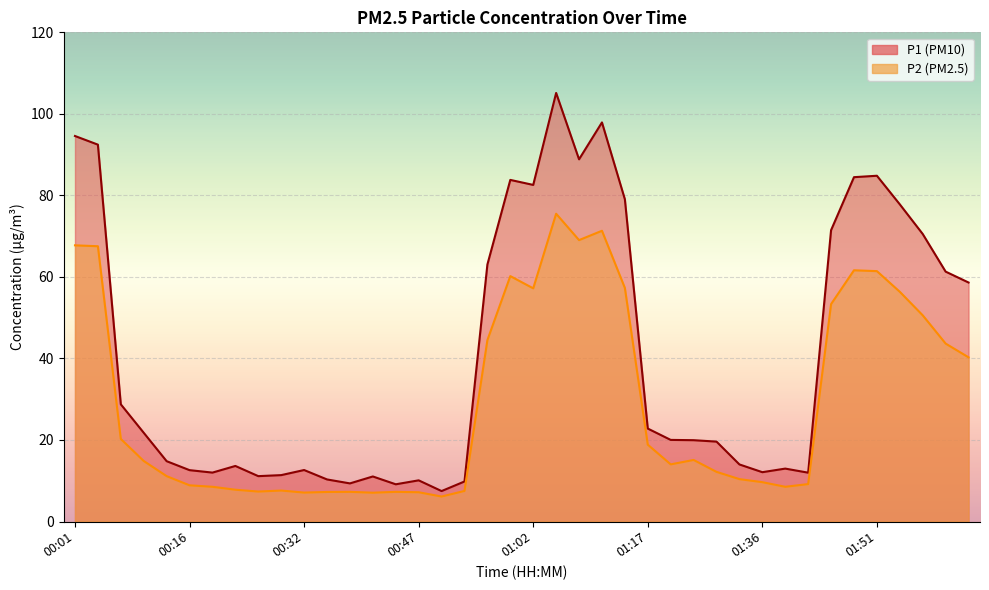

At which label does P2 reach its minimum?

00:50